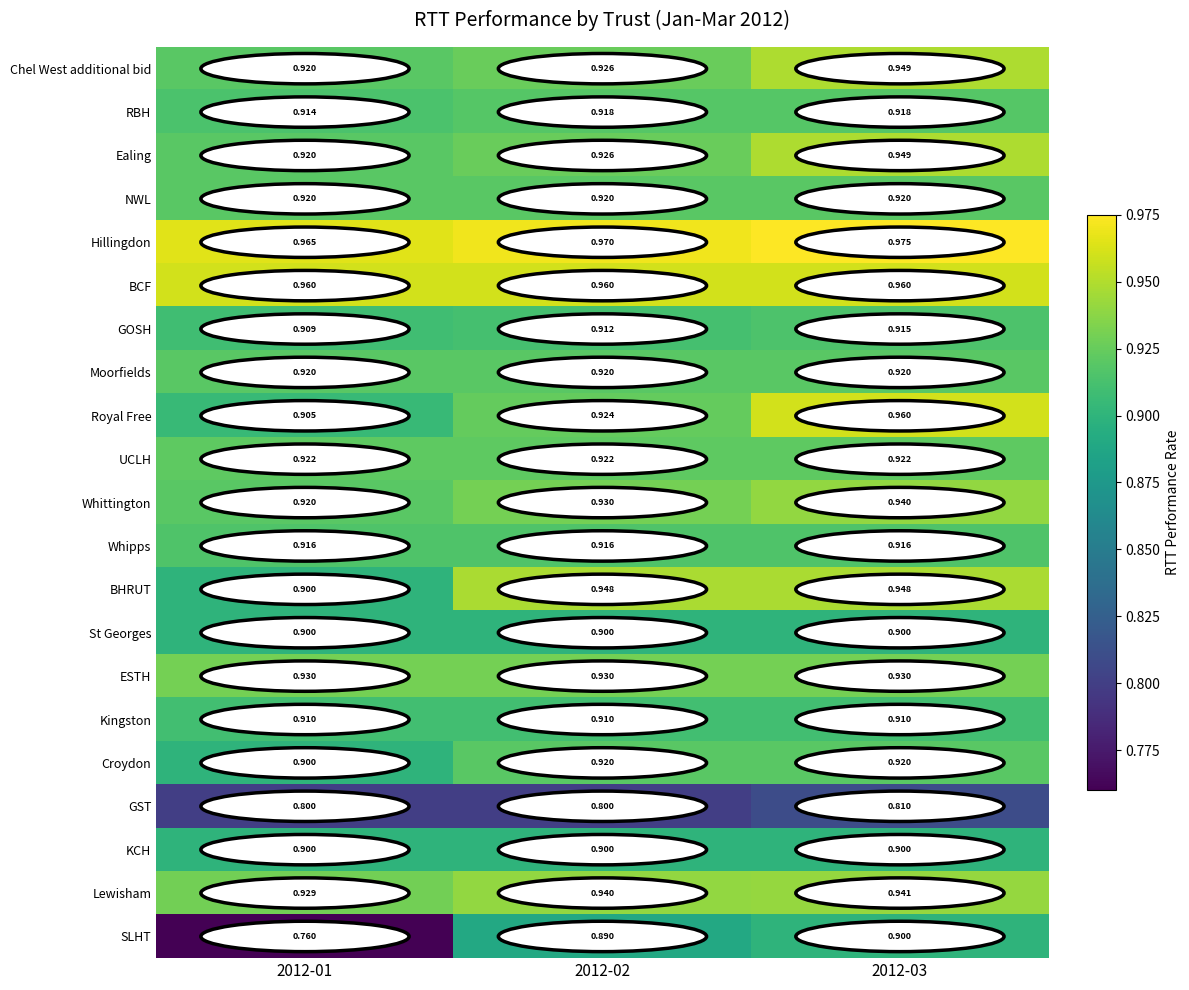

Which series has the largest total across all categories?

Hillingdon